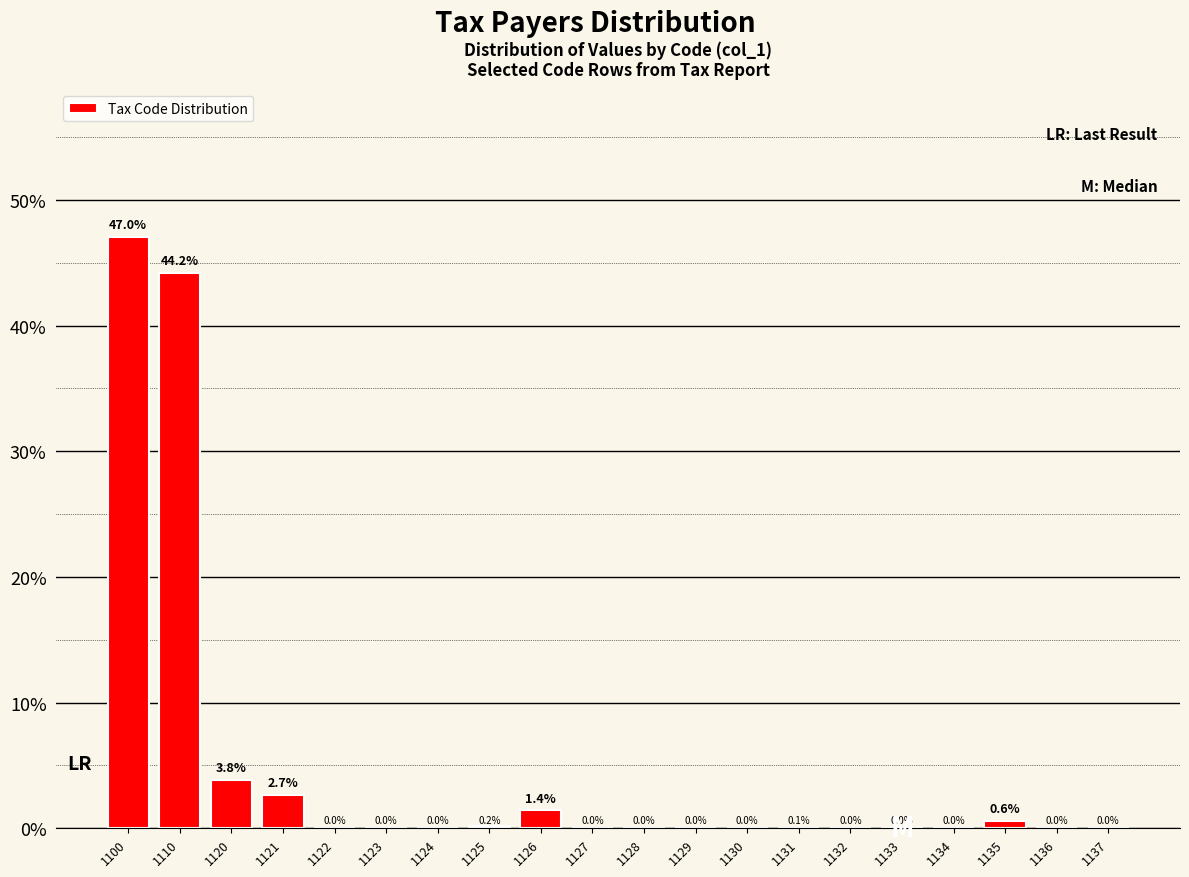

Which label corresponds to the largest value in the chart?

1100